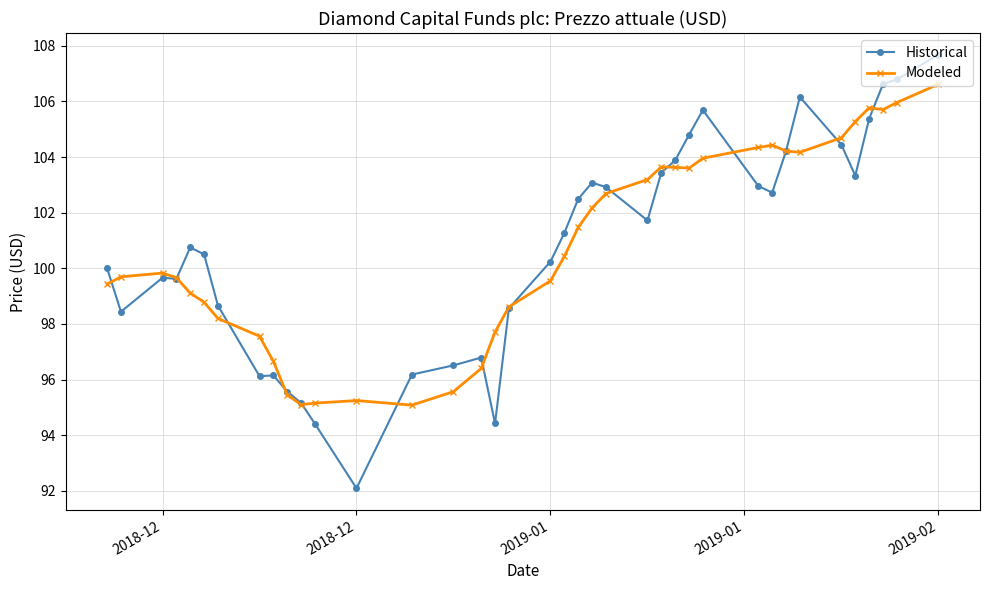

What is the maximum value for Historical?

107.7